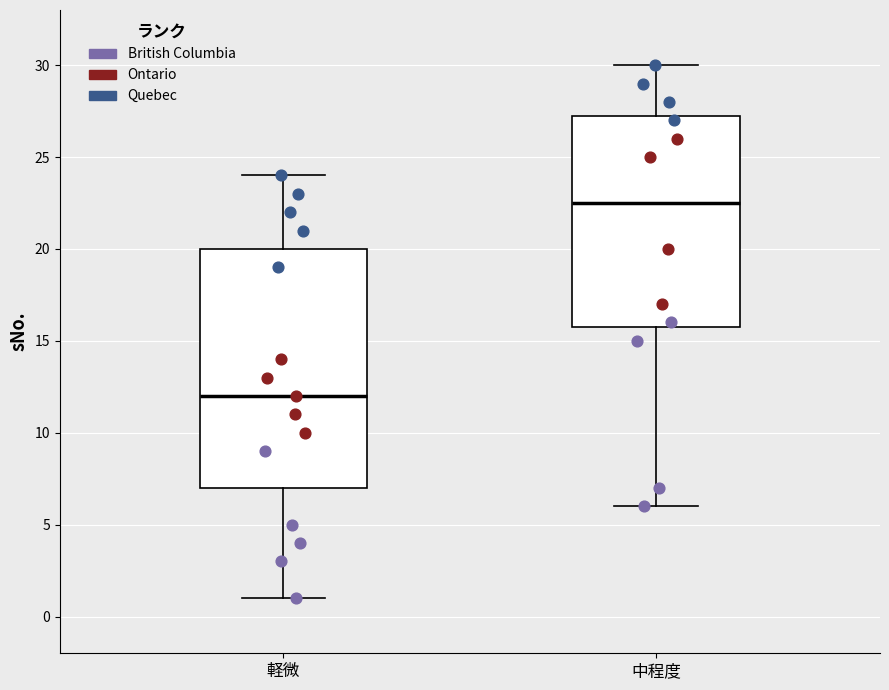

Reading left to right, transcribe this box plot: for each box, give where its median line is, the range the box spans, and where its two whiskers end, as read against the y-axis. The values are not printed on the chart, so give them approximately, as read against the axis.

軽微: median 12.0, box 7.0 to 20.0, whiskers 1.0 to 24.0
中程度: median 22.5, box 16.0 to 27.5, whiskers 6.0 to 30.0